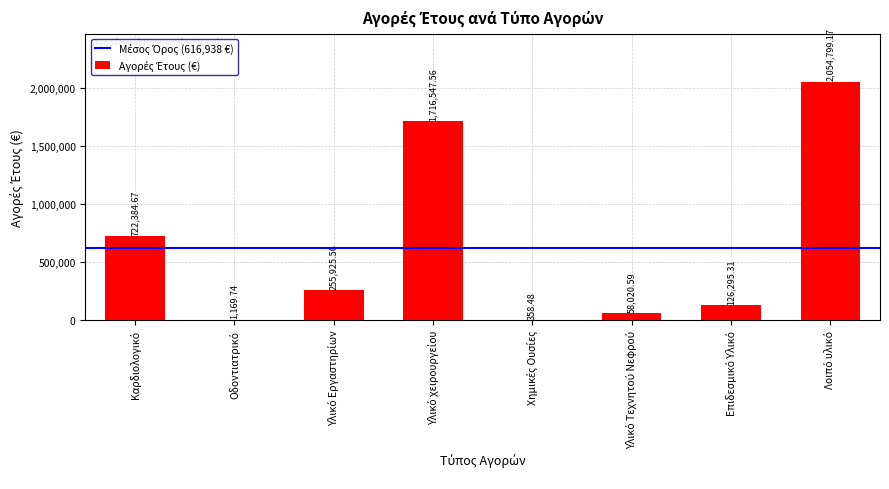

What is the difference between the maximum and minimum values?

2054440.7